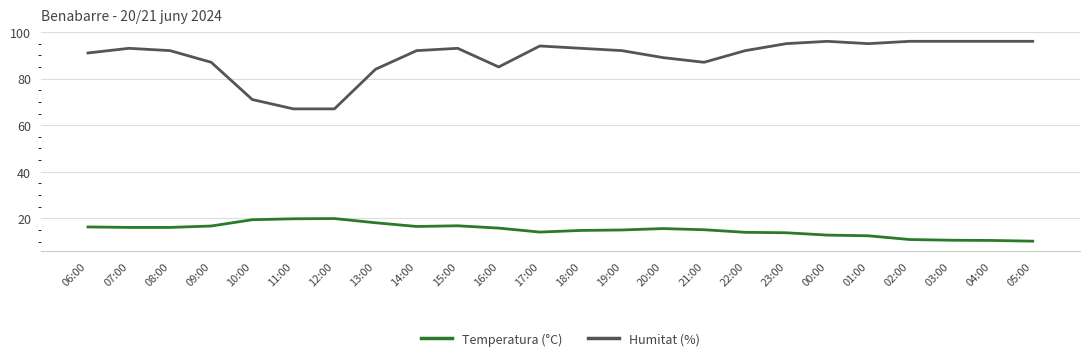

The value of Temperatura (°C) at 04:00 is 18.3. True or false?

False